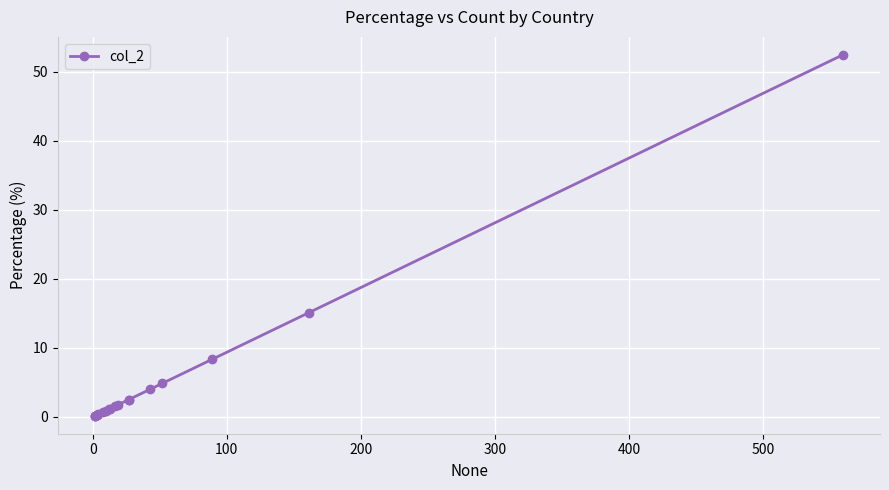

The value at 500 is 0.8. True or false?

False